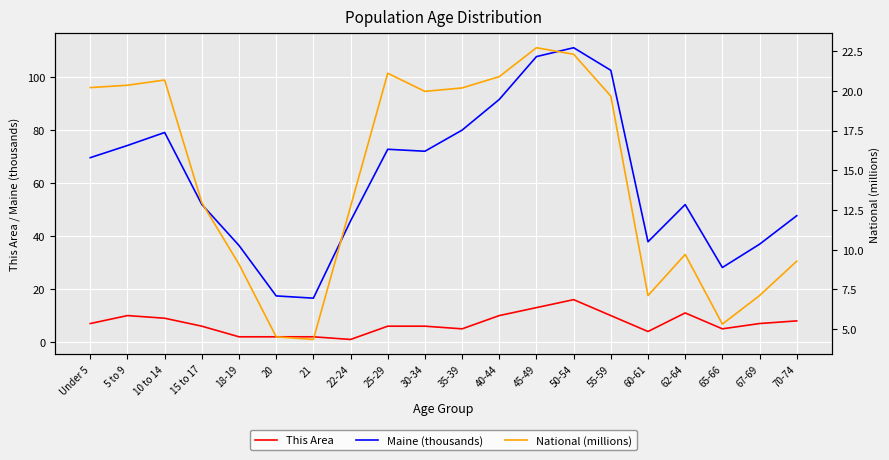

What is the minimum value shown in the chart?

1.0